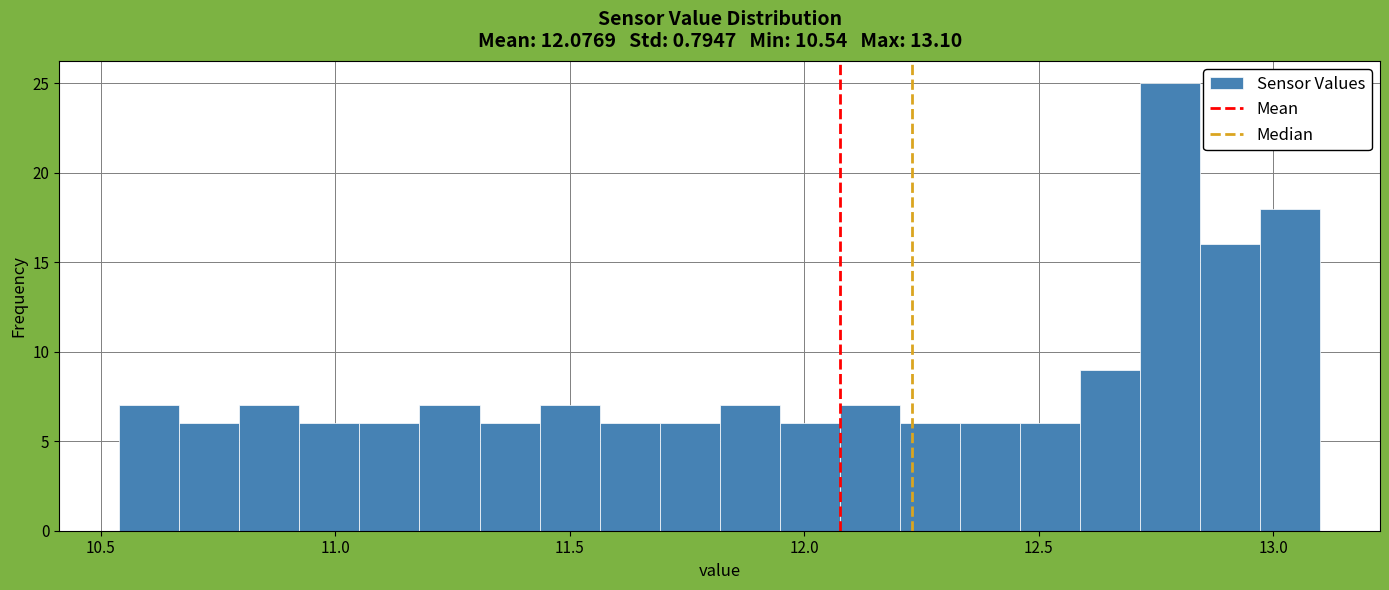

Read against the x-axis, roughly where is the centre of the tallest bar?

12.80